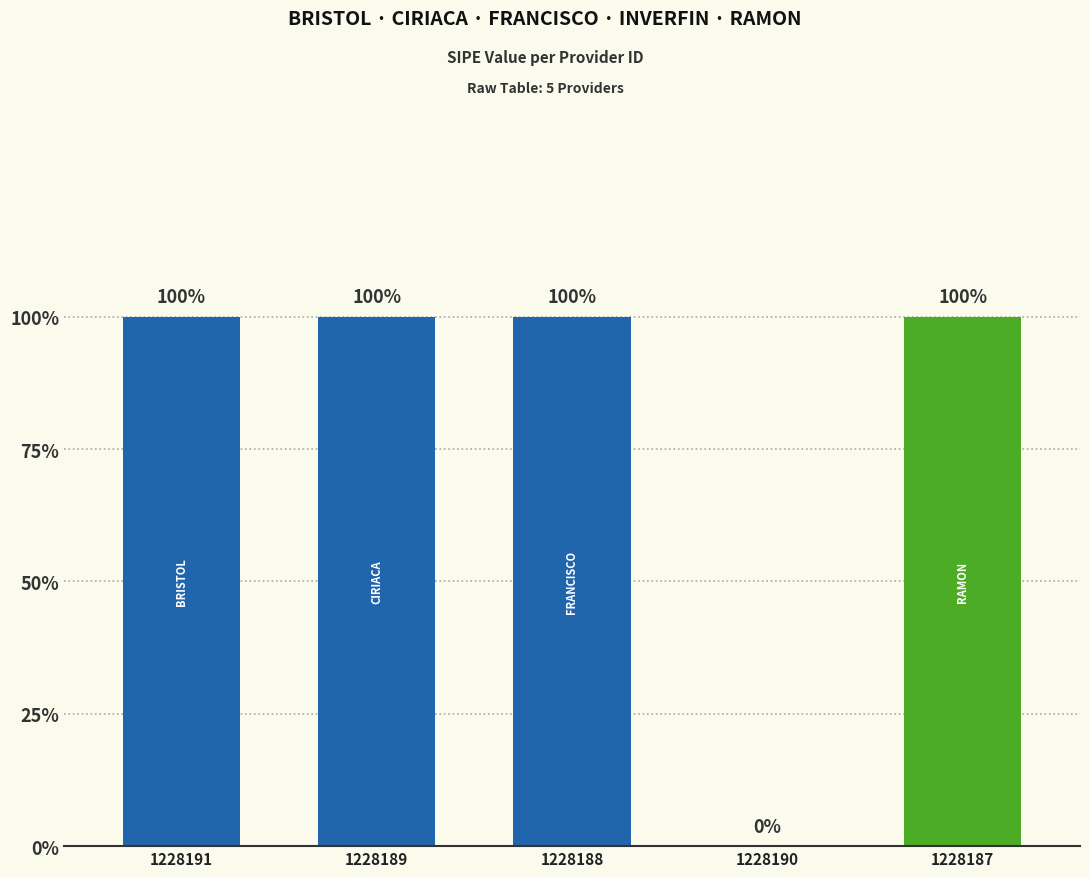

At which label is the value closest to 0?

1228190